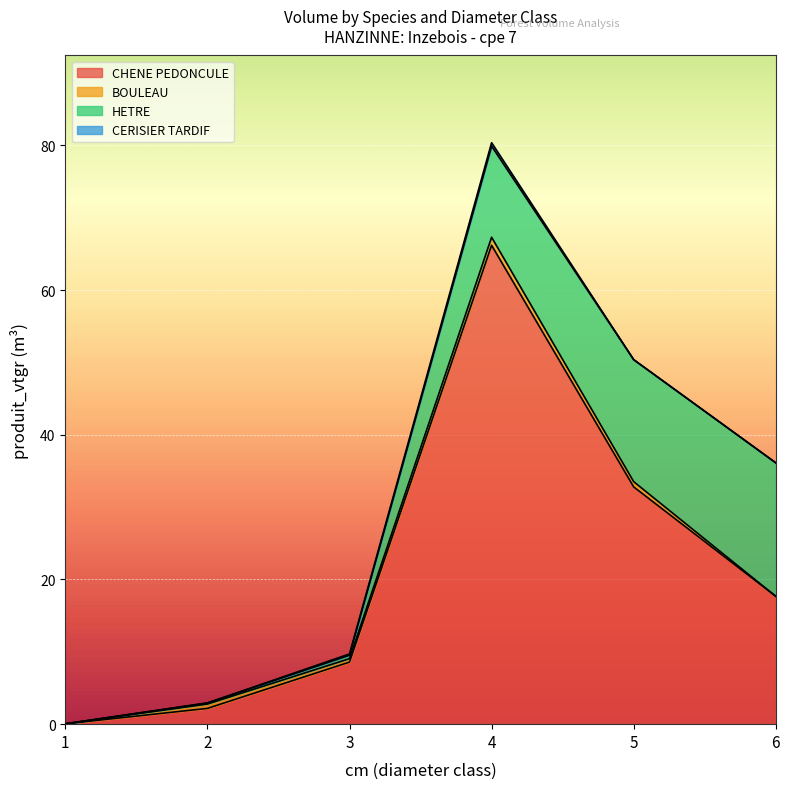

Reading right to left, list all the values displayed in this chart.

CHENE PEDONCULE: 17.7	32.8	66.2	8.6	2.2	0.0
BOULEAU: 0.0	0.7	1.1	0.5	0.6	0.0
HETRE: 18.5	16.9	12.6	0.5	0.2	0.0
CERISIER TARDIF: 0.0	0.0	0.5	0.2	0.0	0.0